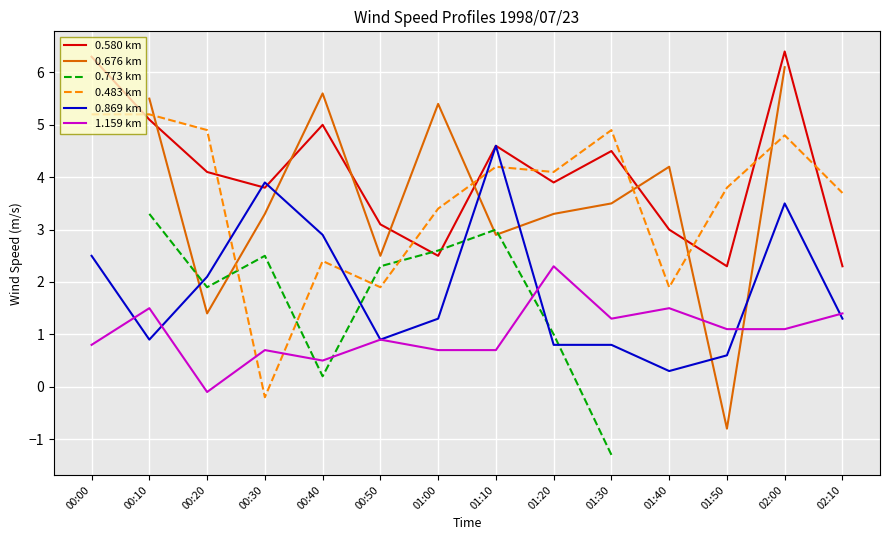

Where is the first local minimum for 0.483 km?

00:30